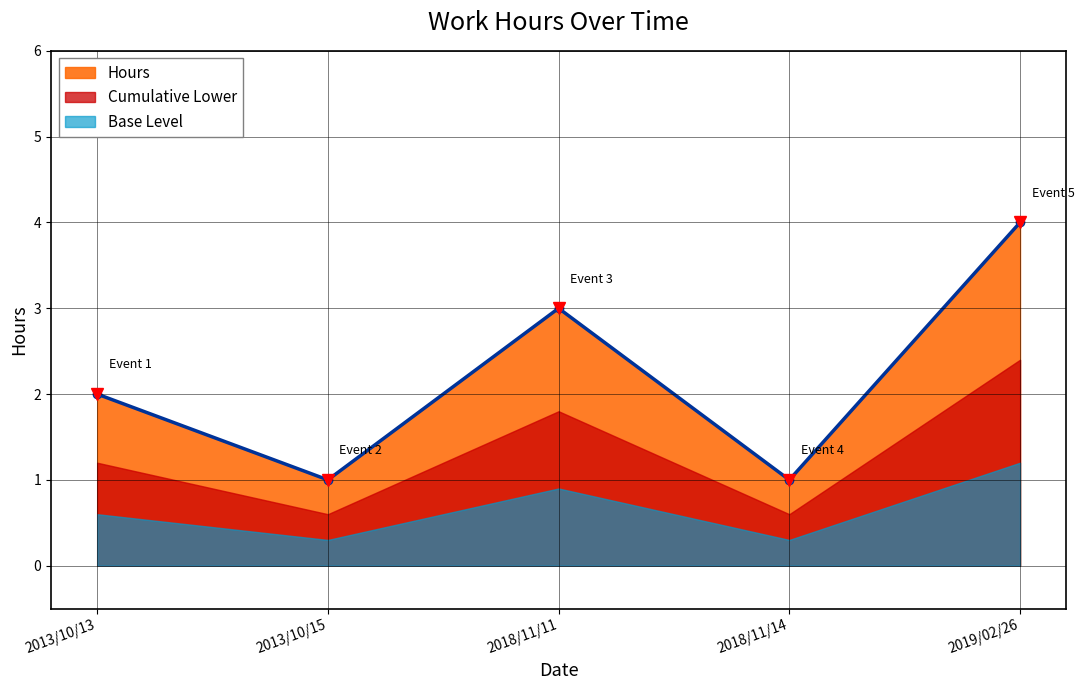

The value of Hours at 2013/10/13 is 2. True or false?

True